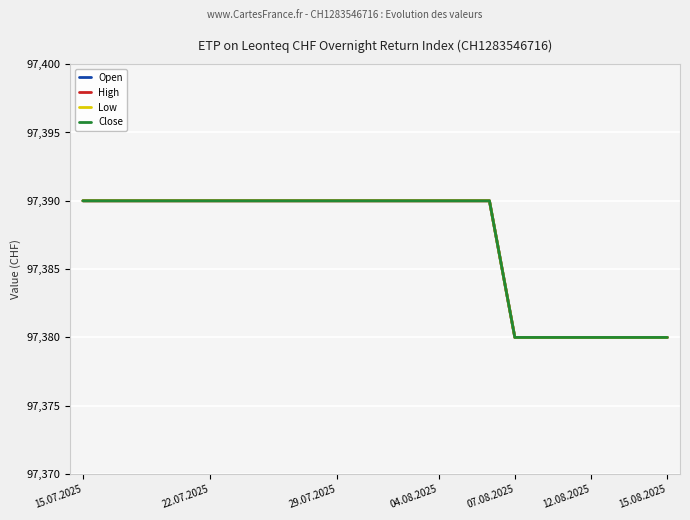

List the series in order of their peak value, lowest first.

Open, High, Low, Close